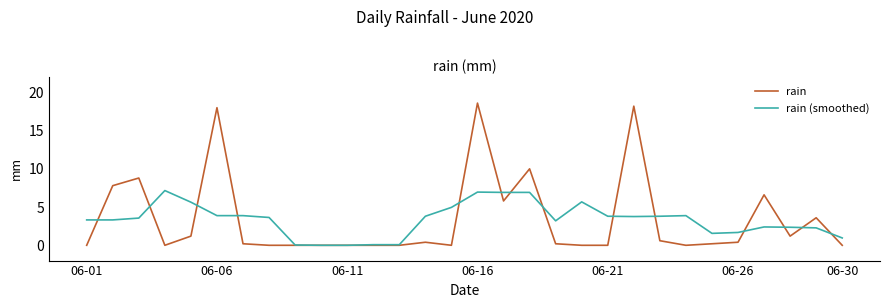

Rank the series by their maximum value, from lowest to highest.

rain (smoothed), rain